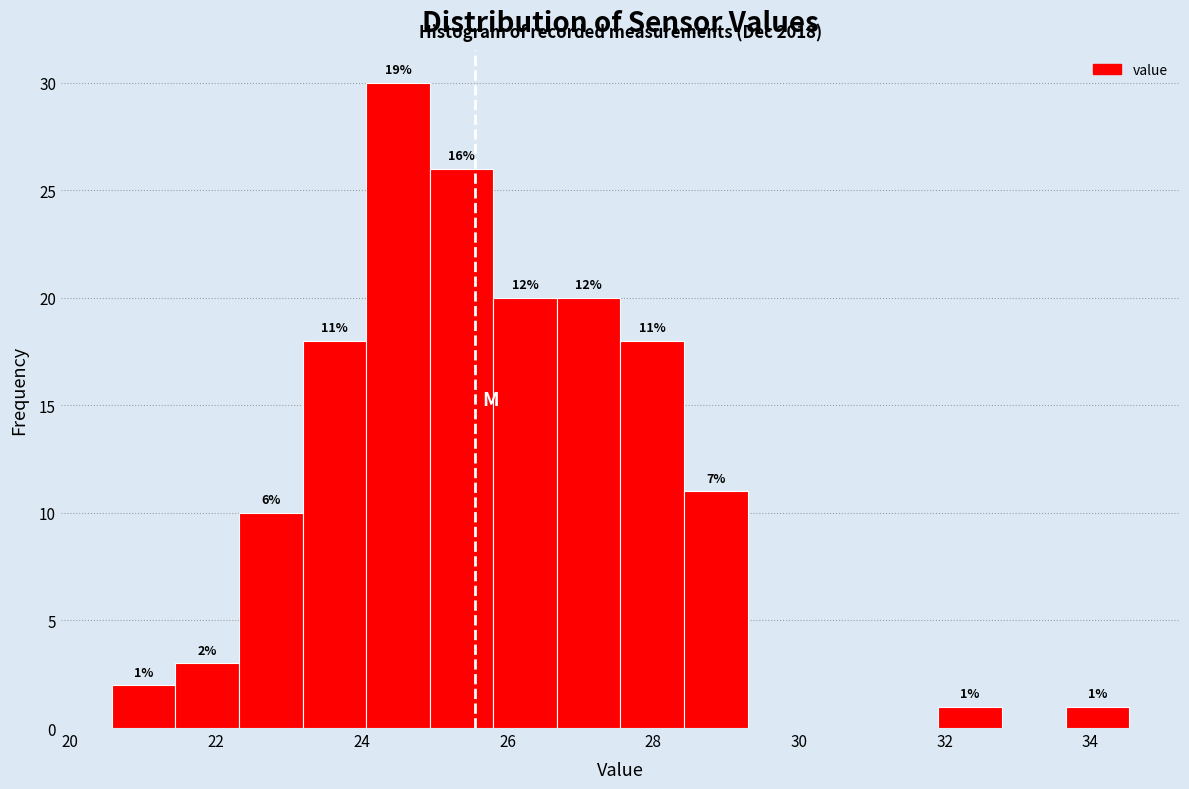

Which range on the x-axis has the tallest bar?

24.0 to 25.0